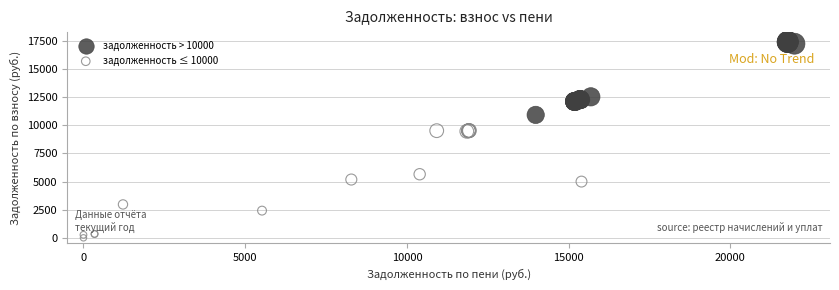

Which series contains the lowest Y value?

задолженность ≤ 10000